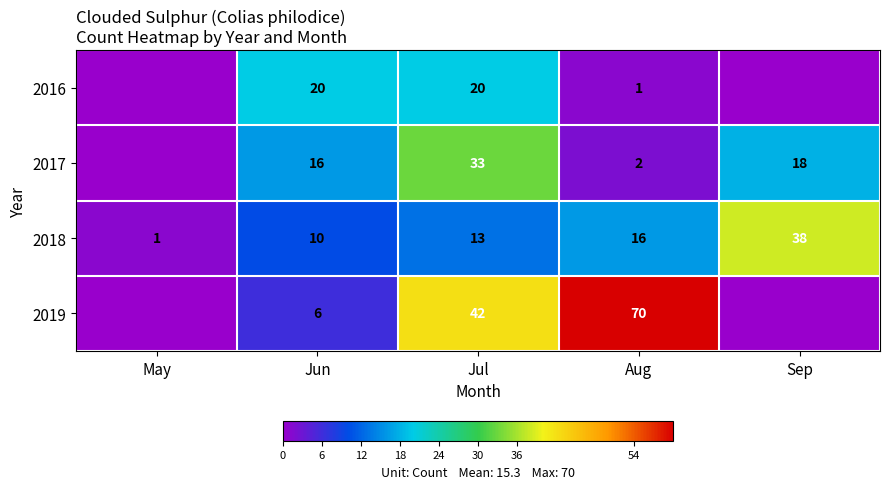

Is the value of 2018 at May greater than the value of 2017 at Jun?

No